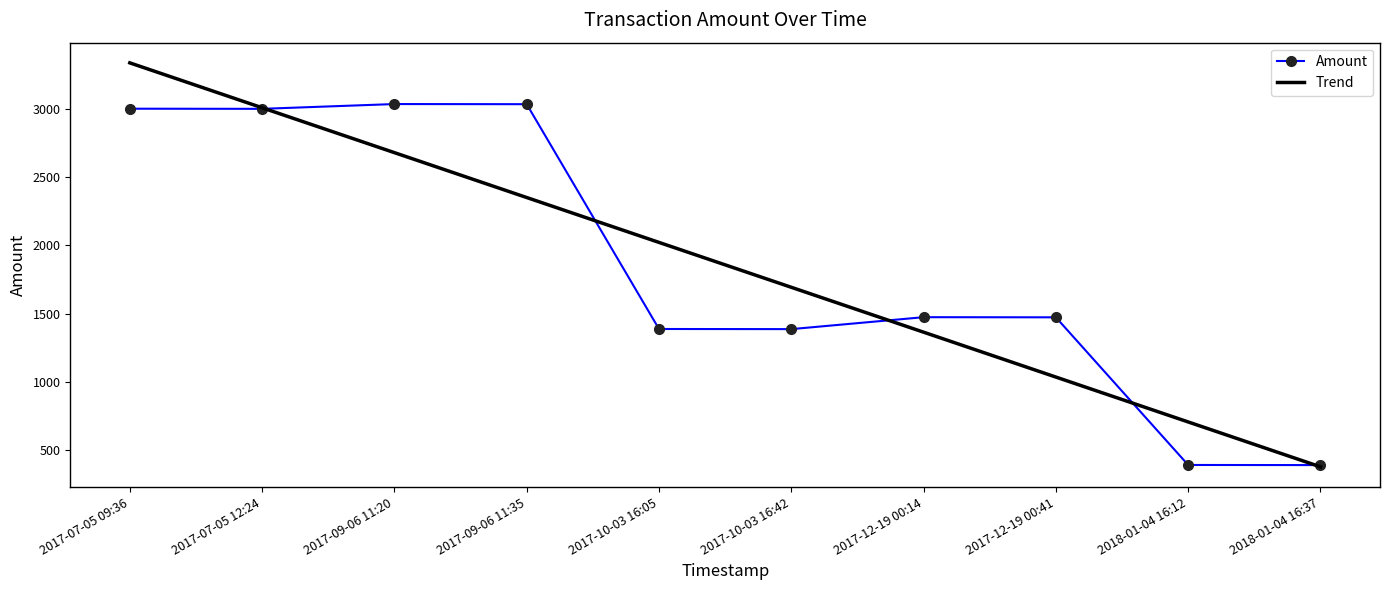

How many data points are less than 1474?

5